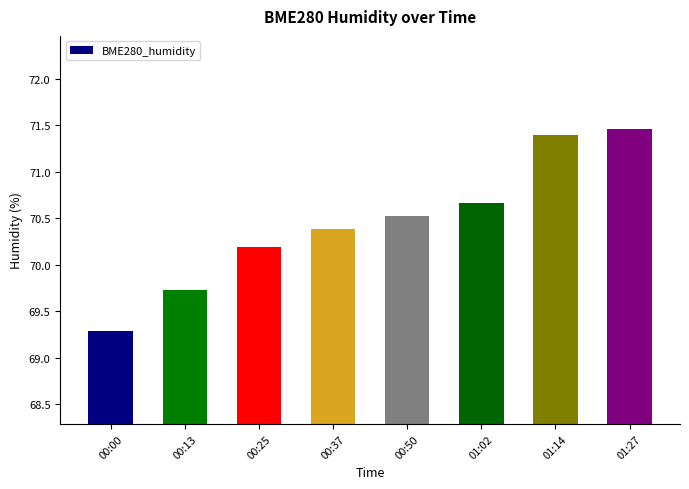

What is the difference between the second highest and minimum values?

2.1